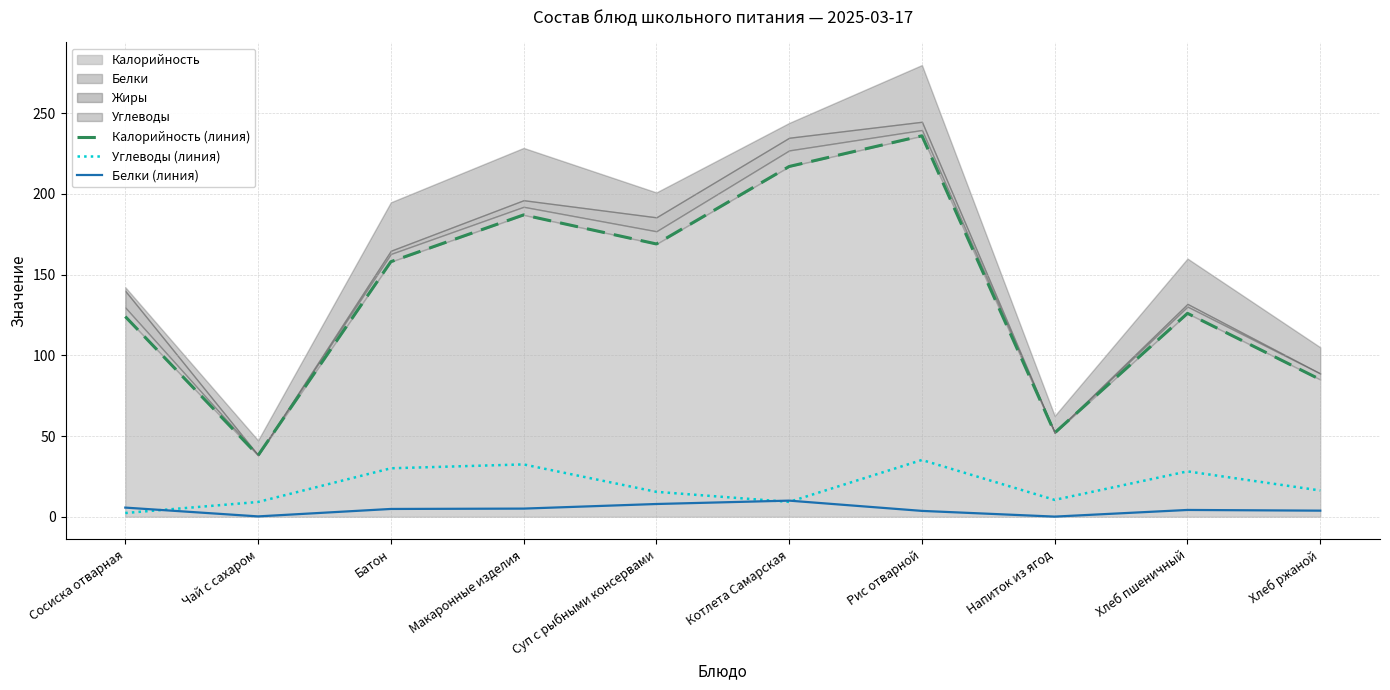

Where is Белки (линия) nearest to the value 5?

Макаронные изделия